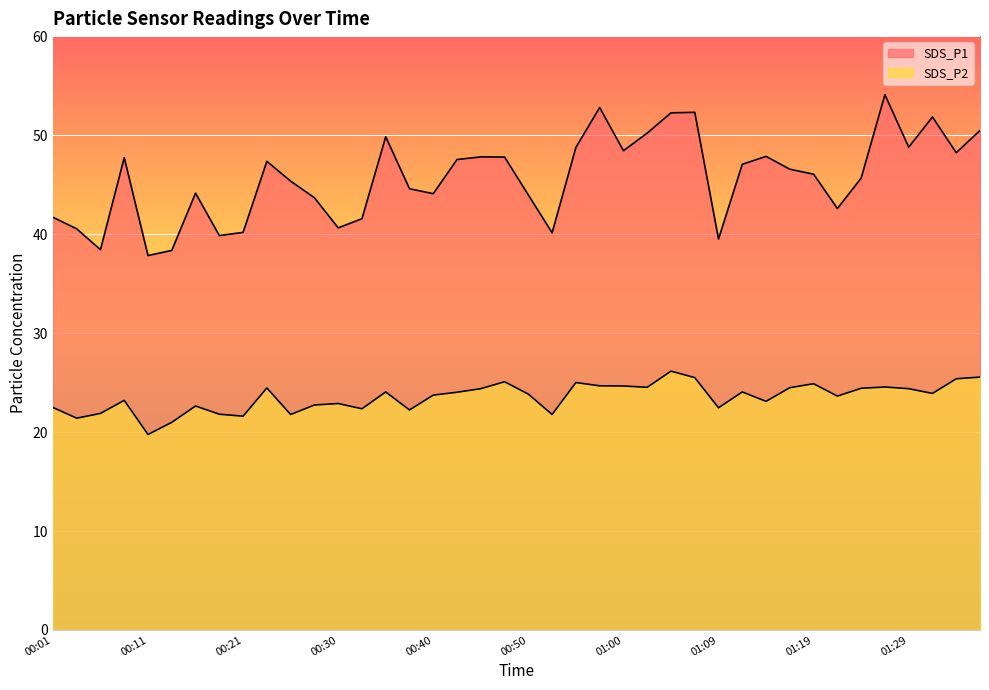

At which label does SDS_P2 reach its minimum?

00:11